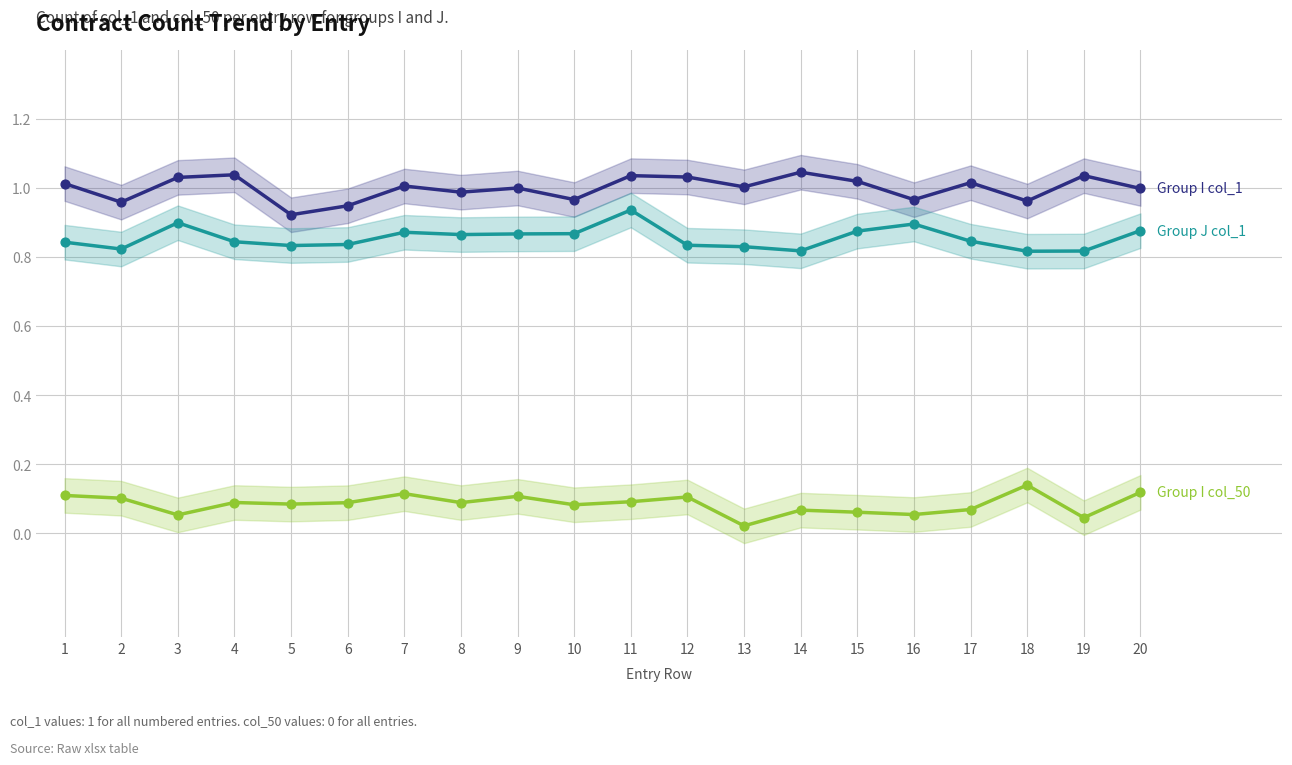

What is the total value across all series at 2?

1.9